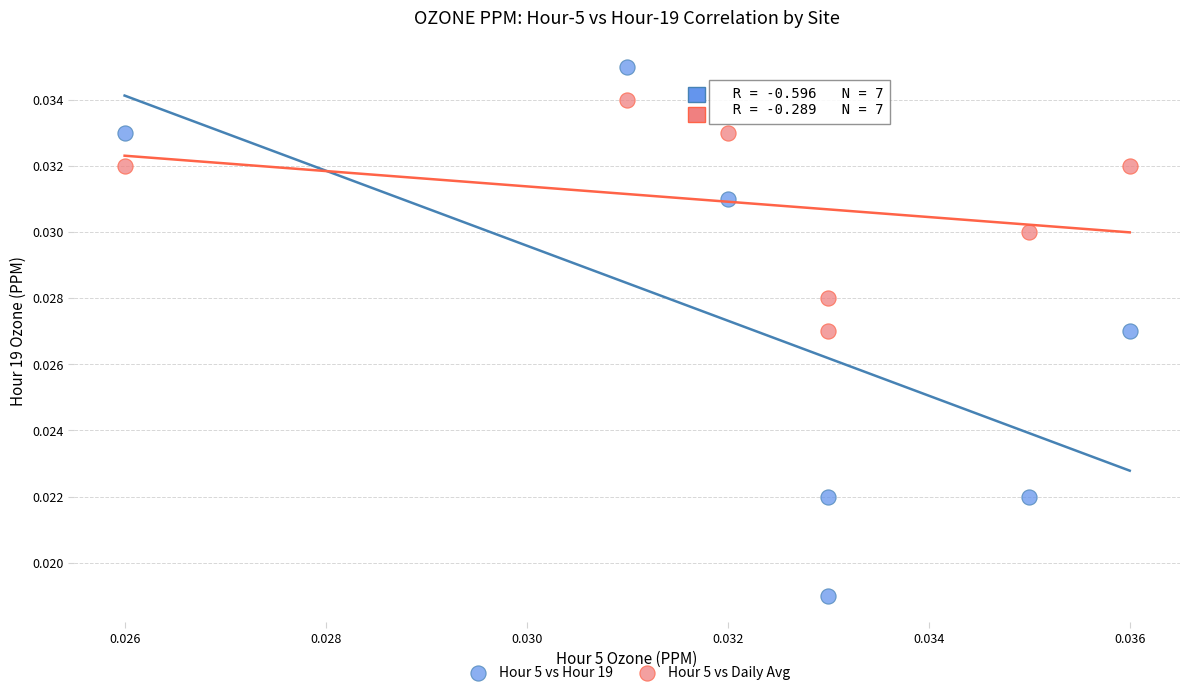

Which series contains the lowest Y value?

Hour 5 vs Hour 19